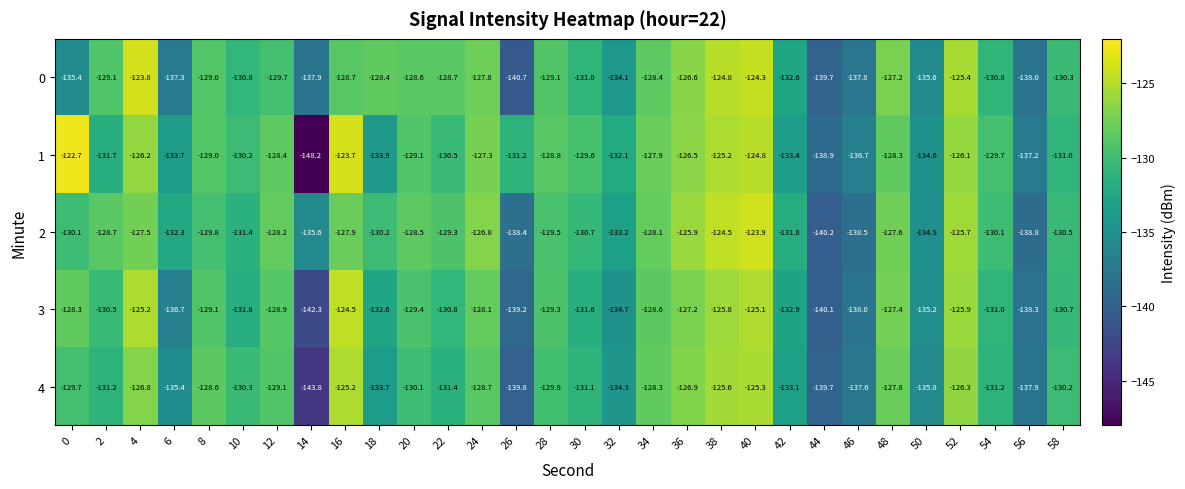

What is the minimum value for 4?

-143.8